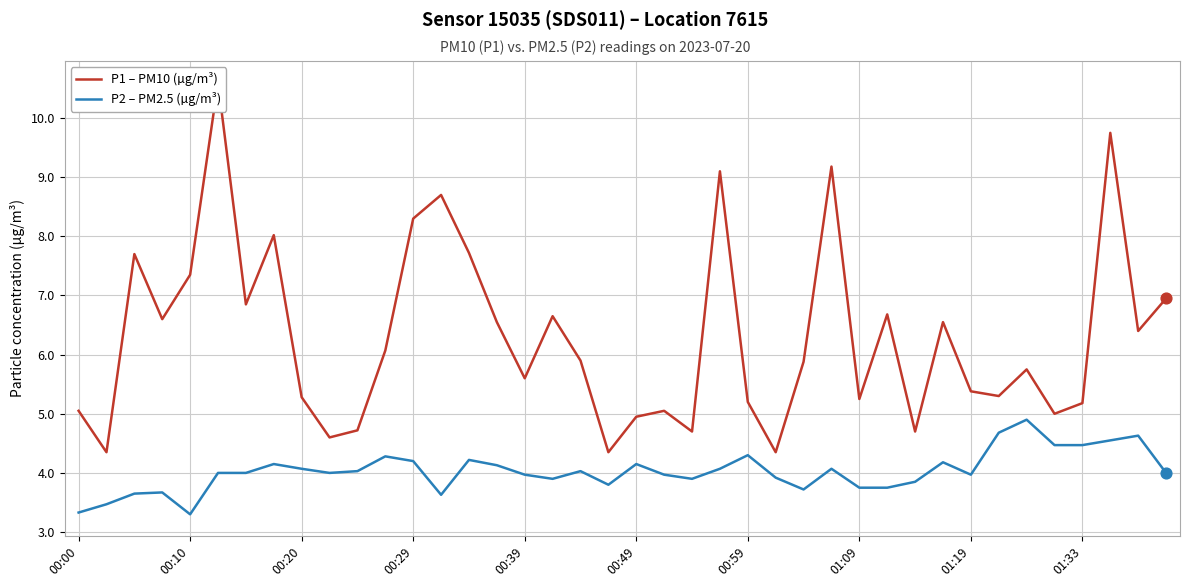

What is the maximum value for P2 – PM2.5 (µg/m³)?

4.9